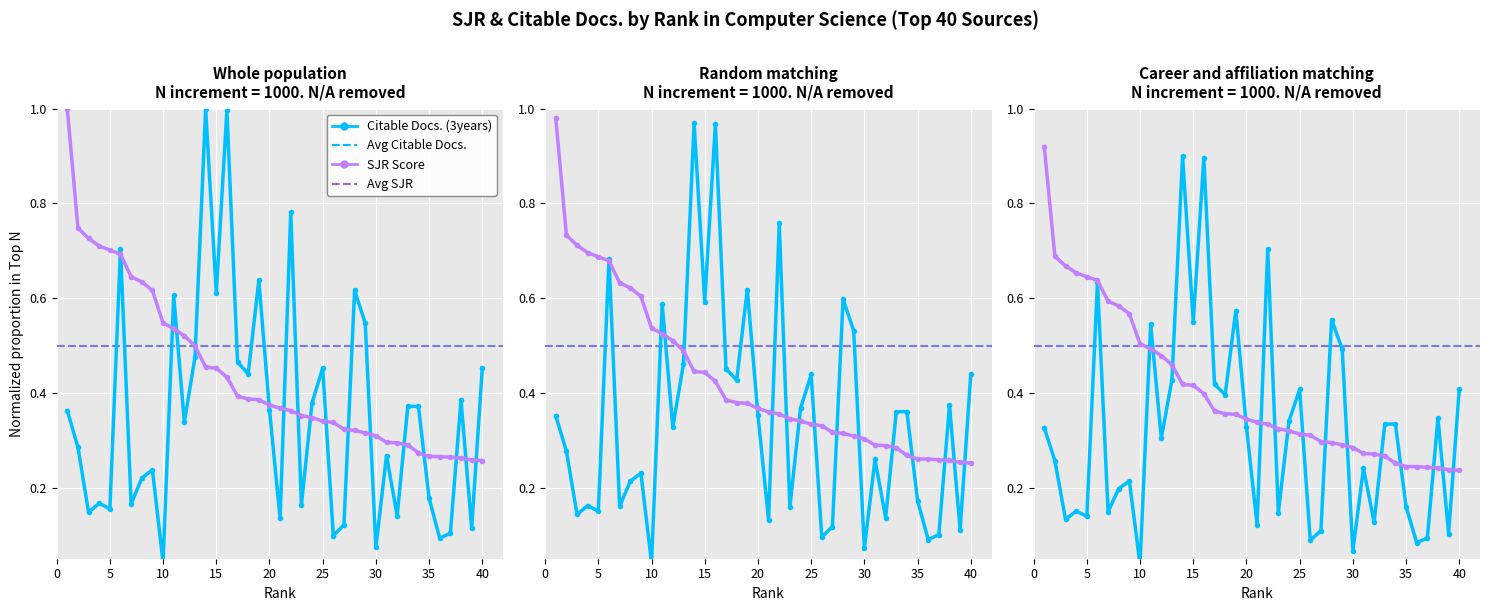

Read the Citable Docs. (3years) value at 40.

0.4